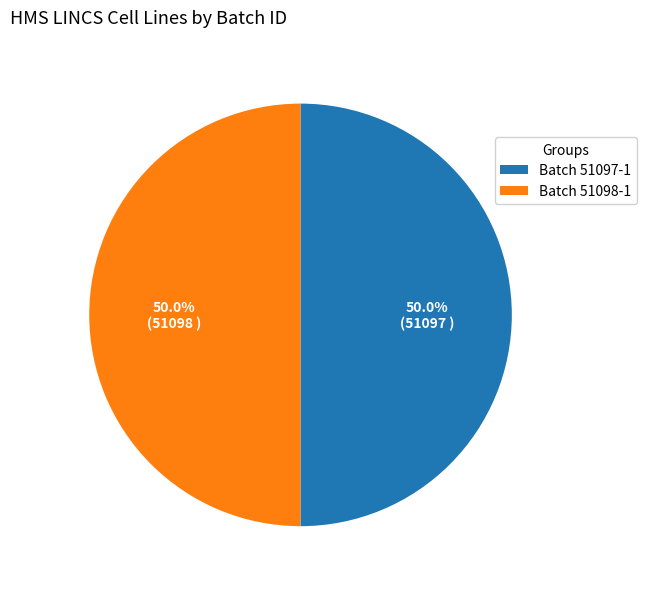

What is the ratio of the value at Batch 51098-1 to the value at Batch 51097-1?

1.0